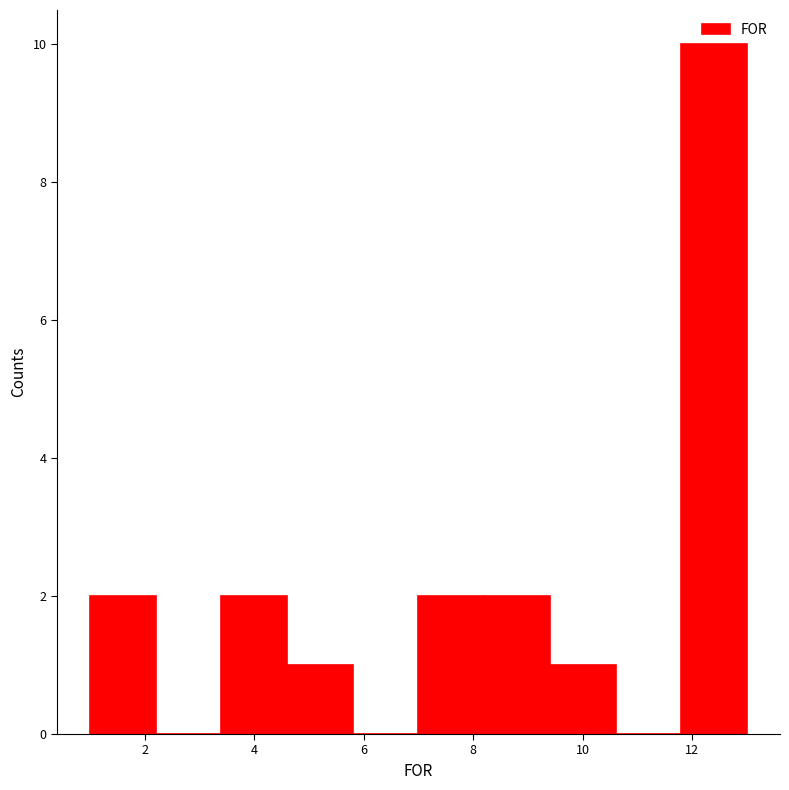

Reading left to right, transcribe this chart: for each bar, give the range it covers on the x-axis and its height. The values are not printed on the chart, so give them approximately, as read against the axis.

1.0 to 2.2: 2
2.2 to 3.4: 0
3.4 to 4.6: 2
4.6 to 5.8: 1
5.8 to 7.0: 0
7.0 to 8.2: 2
8.2 to 9.4: 2
9.4 to 10.6: 1
10.6 to 11.8: 0
11.8 to 13.0: 10